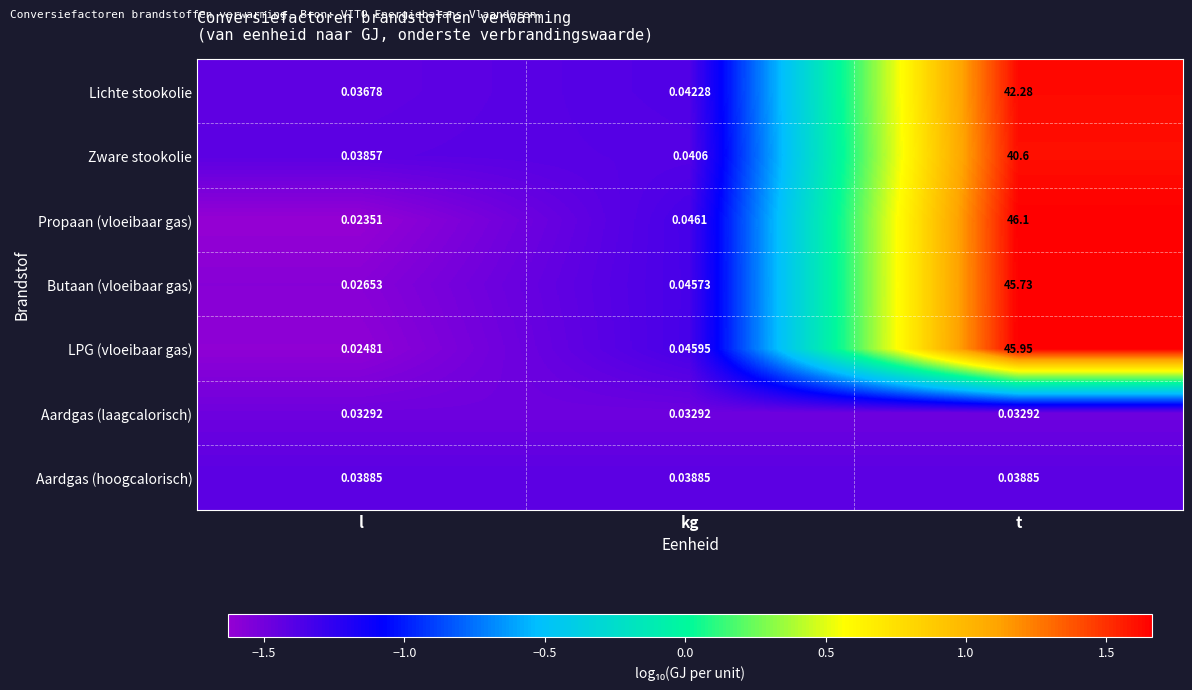

Which series changed the most between l and kg?

Propaan (vloeibaar gas)